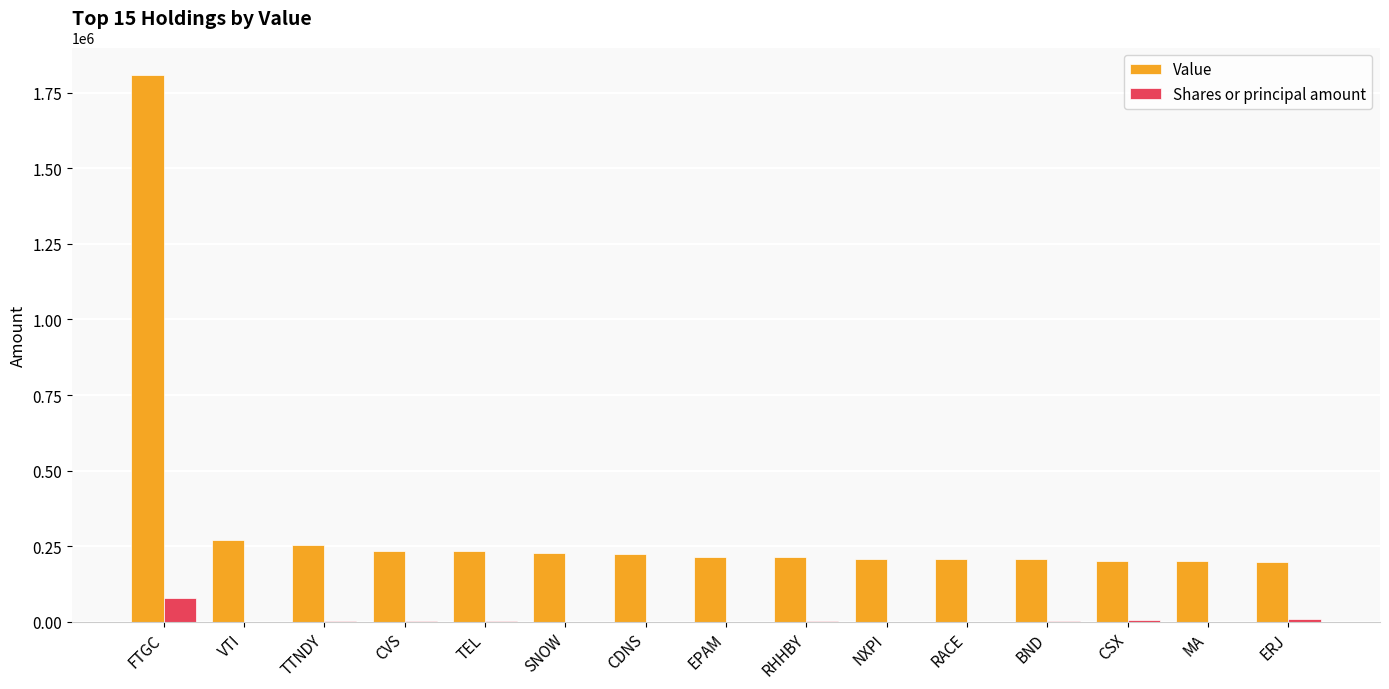

Does the chart contain stacked bars?

No